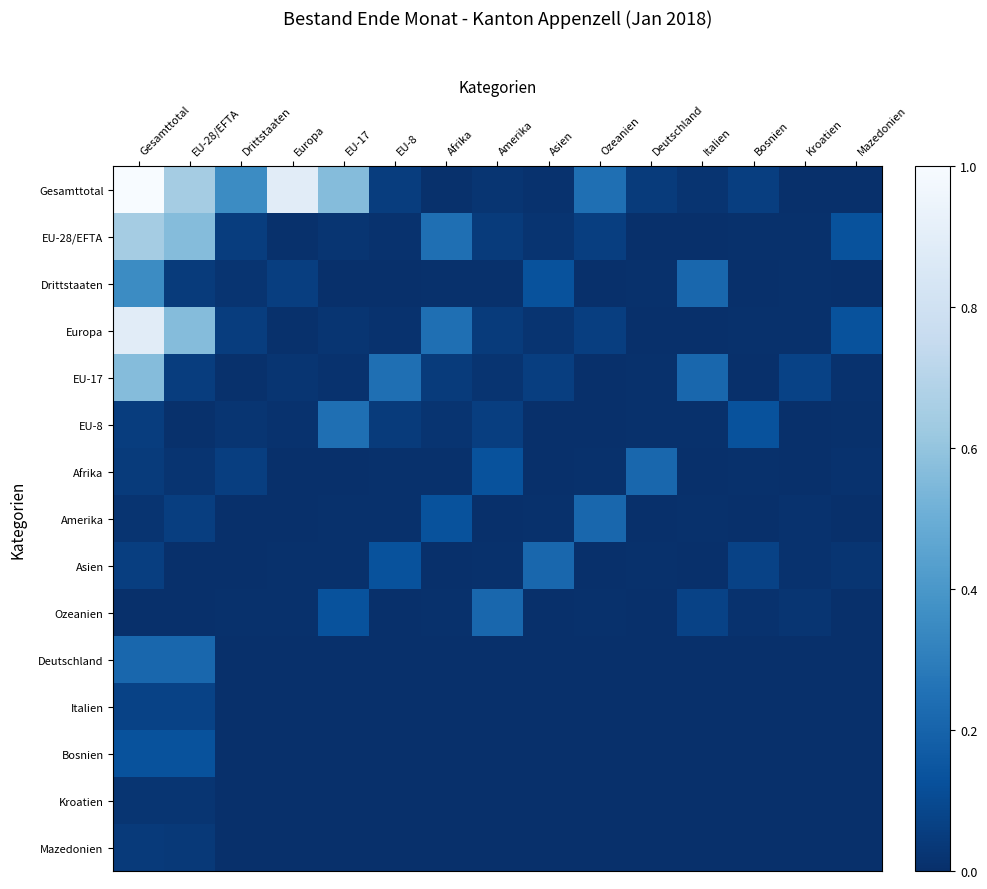

List the series in order of their peak value, highest first.

Gesamttotal, Europa, EU-28/EFTA, EU-17, Drittstaaten, EU-8, Deutschland, Afrika, Amerika, Asien, Ozeanien, Bosnien, Italien, Mazedonien, Kroatien